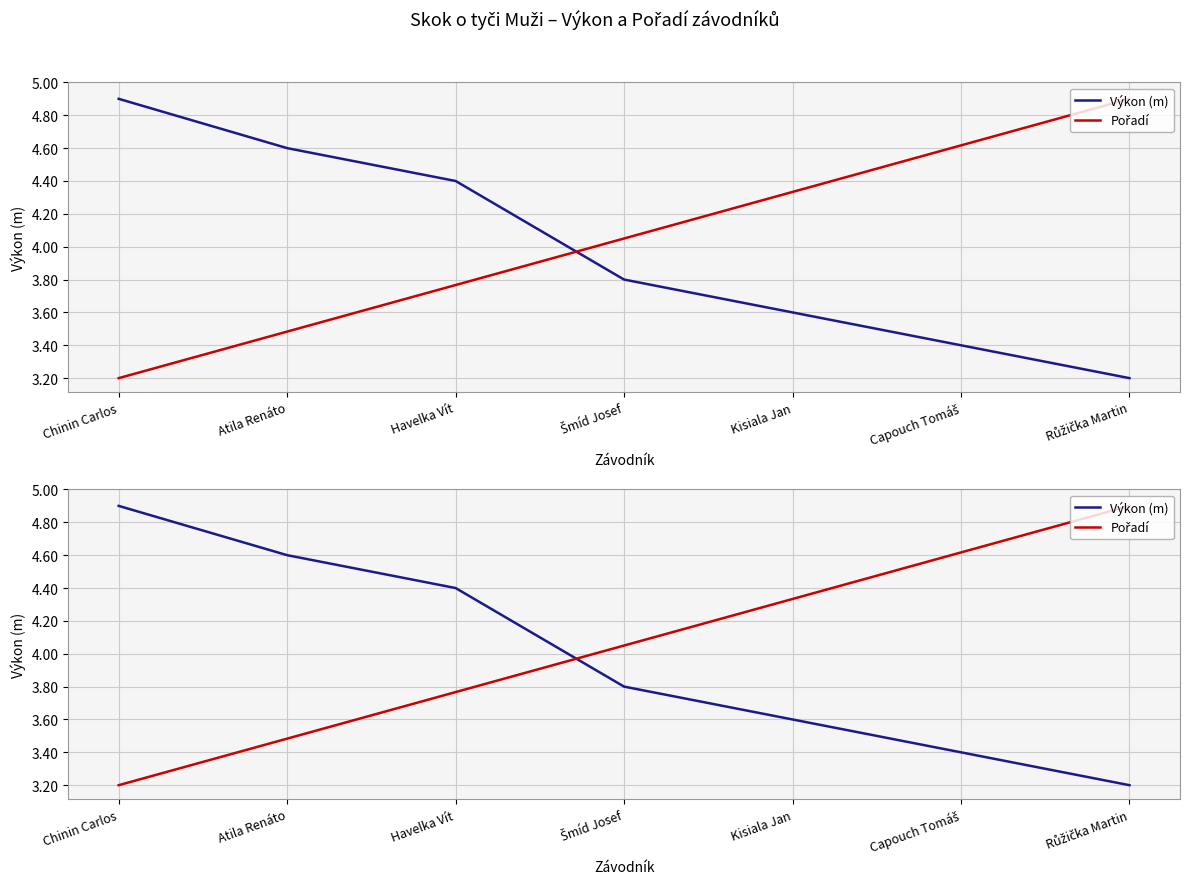

How many lines are shown in the chart?

2